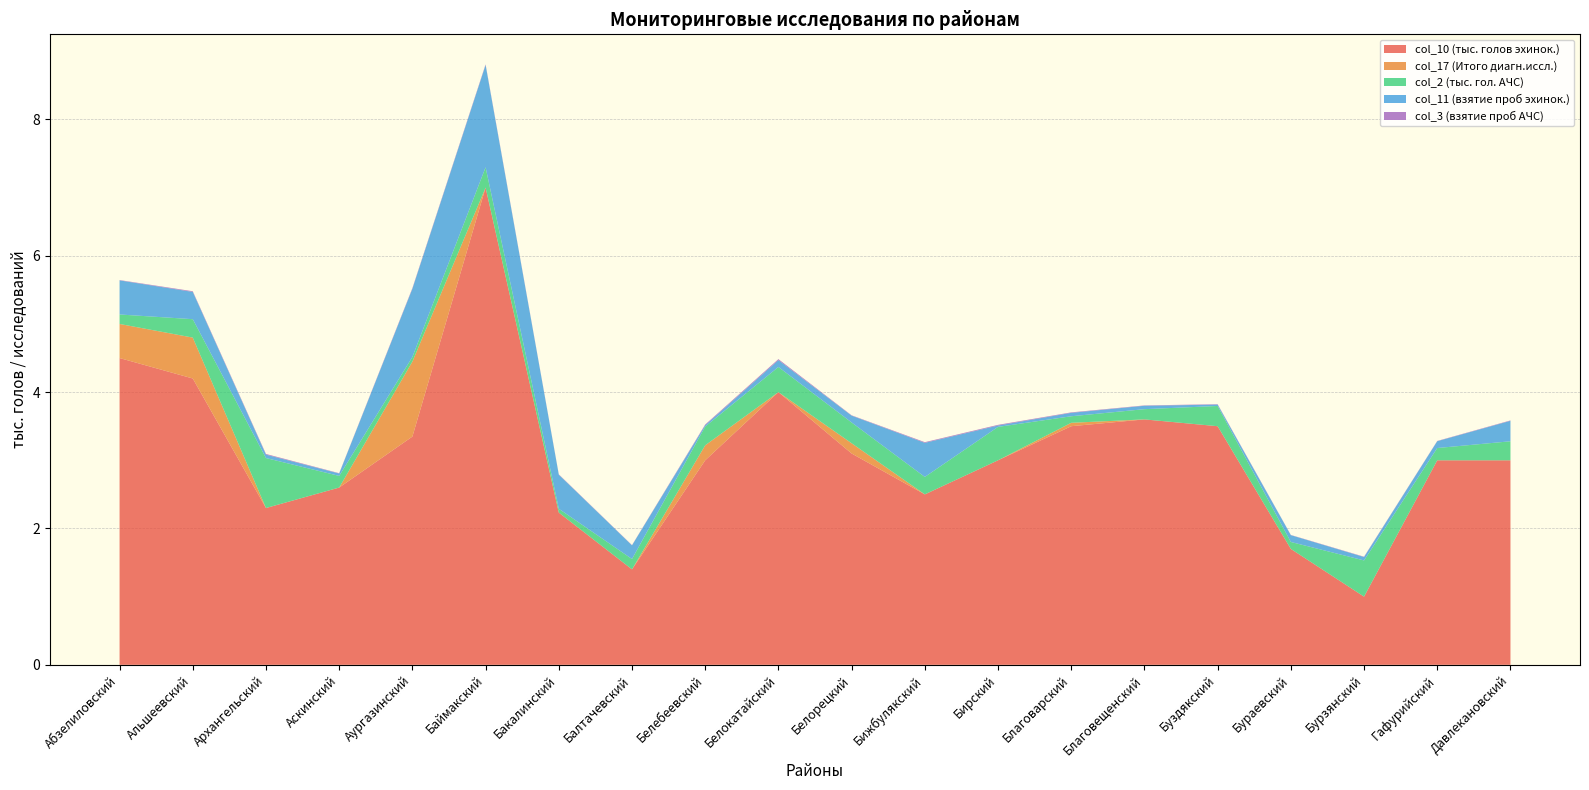

Reading right to left, list all the values displayed in this chart.

col_10 (тыс. голов эхинок.): 3.0	3.0	1.0	1.7	3.5	3.6	3.5	3.0	2.5	3.1	4.0	3.0	1.4	2.2	7.0	3.3	2.6	2.3	4.2	4.5
col_17 (Итого диагн.иссл.): 0.0	0.0	0.0	0.0	0.0	0.0	0.1	0.0	0.0	0.1	0.0	0.2	0.0	0.0	0.0	1.1	0.0	0.0	0.6	0.5
col_2 (тыс. гол. АЧС): 0.3	0.2	0.5	0.1	0.3	0.1	0.1	0.5	0.3	0.3	0.4	0.3	0.2	0.1	0.3	0.1	0.2	0.7	0.3	0.1
col_11 (взятие проб эхинок.): 0.3	0.1	0.1	0.1	0.0	0.1	0.1	0.0	0.5	0.1	0.1	0.0	0.2	0.5	1.5	1.0	0.0	0.1	0.4	0.5
col_3 (взятие проб АЧС): 0.0	0.0	0.0	0.0	0.0	0.0	0.0	0.0	0.0	0.0	0.0	0.0	0.0	0.0	0.0	0.0	0.0	0.0	0.0	0.0